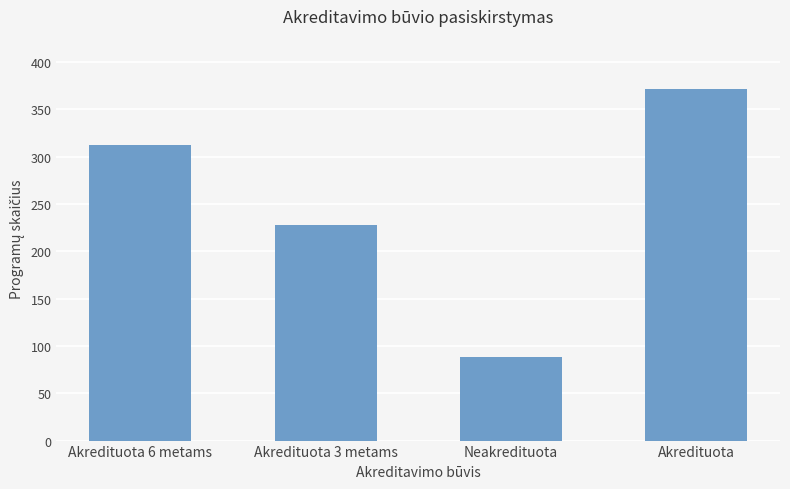

What is the difference between the maximum and second lowest values?

144